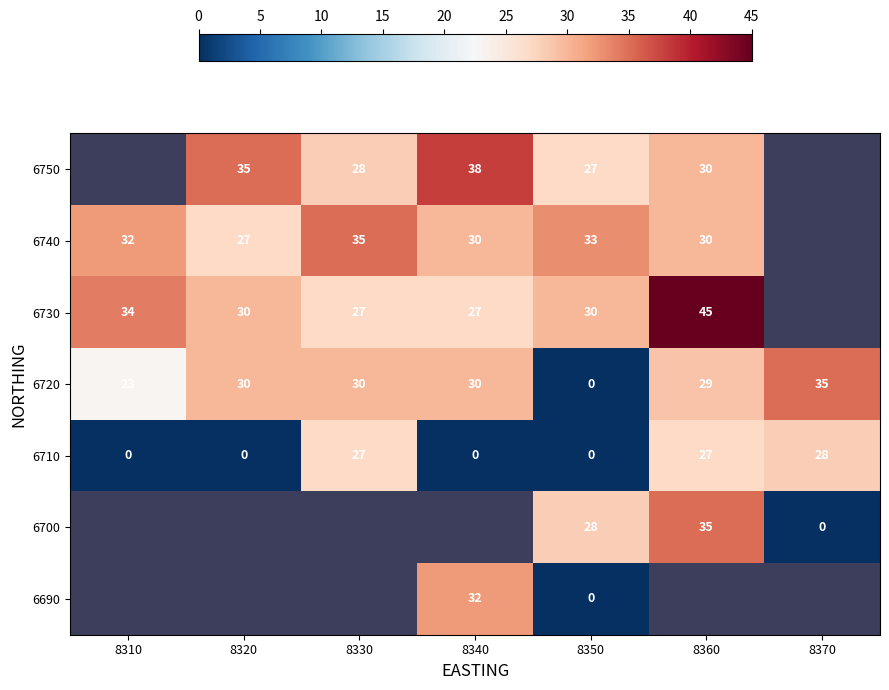

What is the difference between the 6740 values at 8340 and 8350?

3